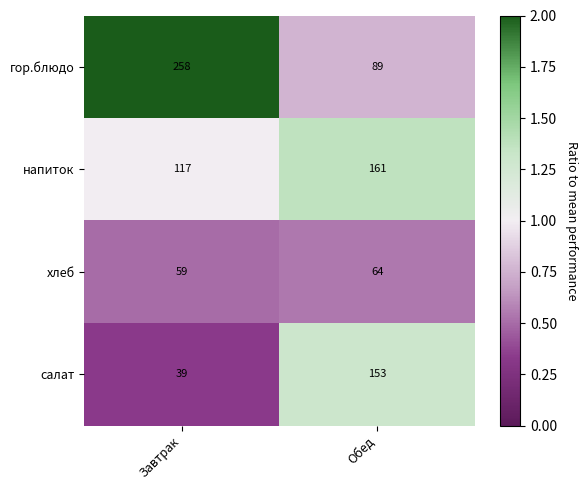

At which category does the chart reach its peak across all series?

Завтрак